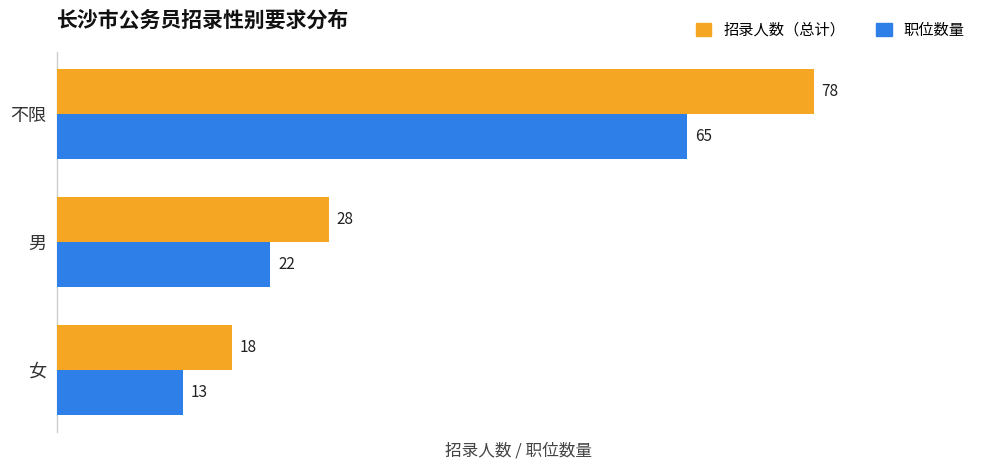

Which series has the largest total across all categories?

招录人数（总计）